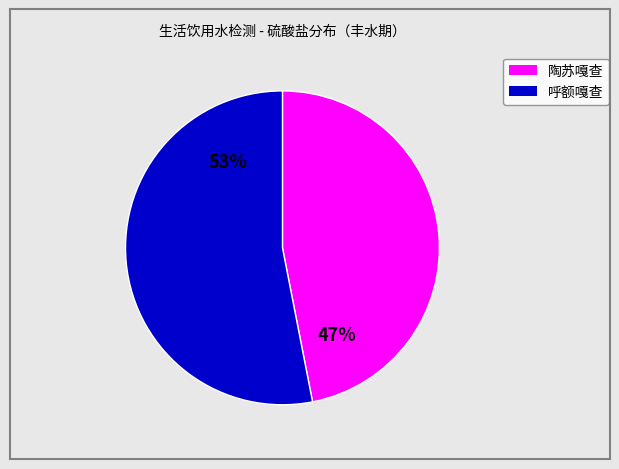

To the nearest percent, what is the difference between the largest and smallest slice percentages?

6%